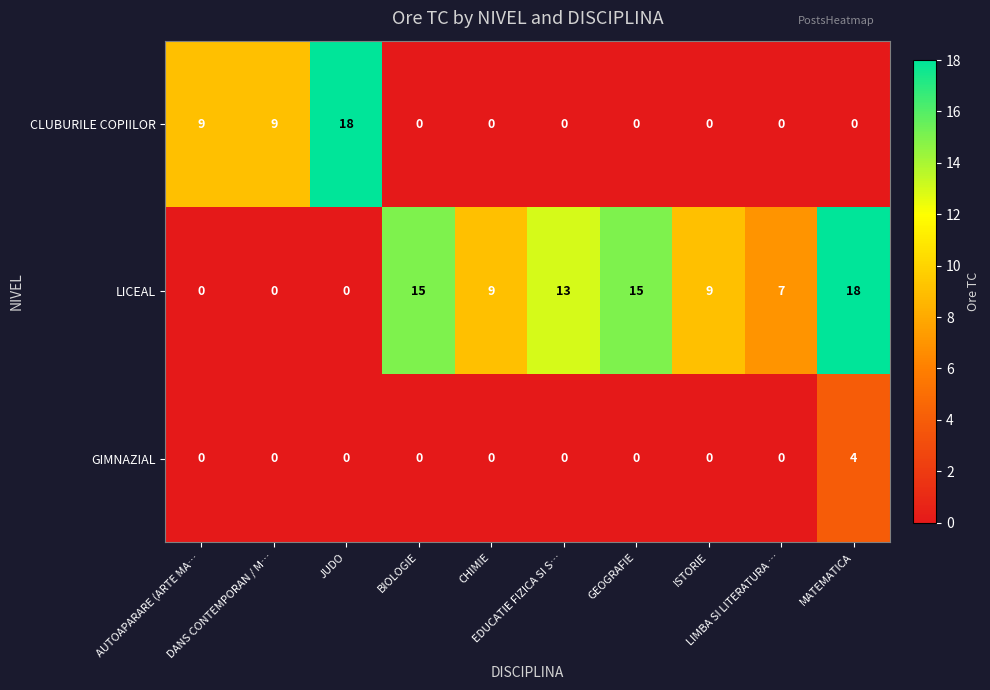

Which series has the largest total across all categories?

LICEAL